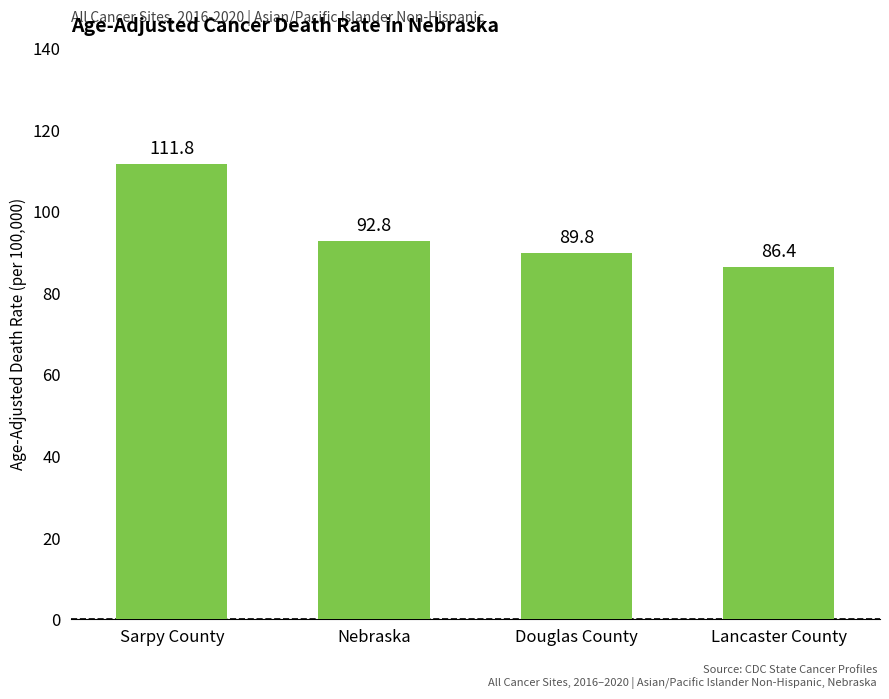

Reading left to right, list all the values displayed in this chart.

Sarpy County=111.8	Nebraska=92.8	Douglas County=89.8	Lancaster County=86.4